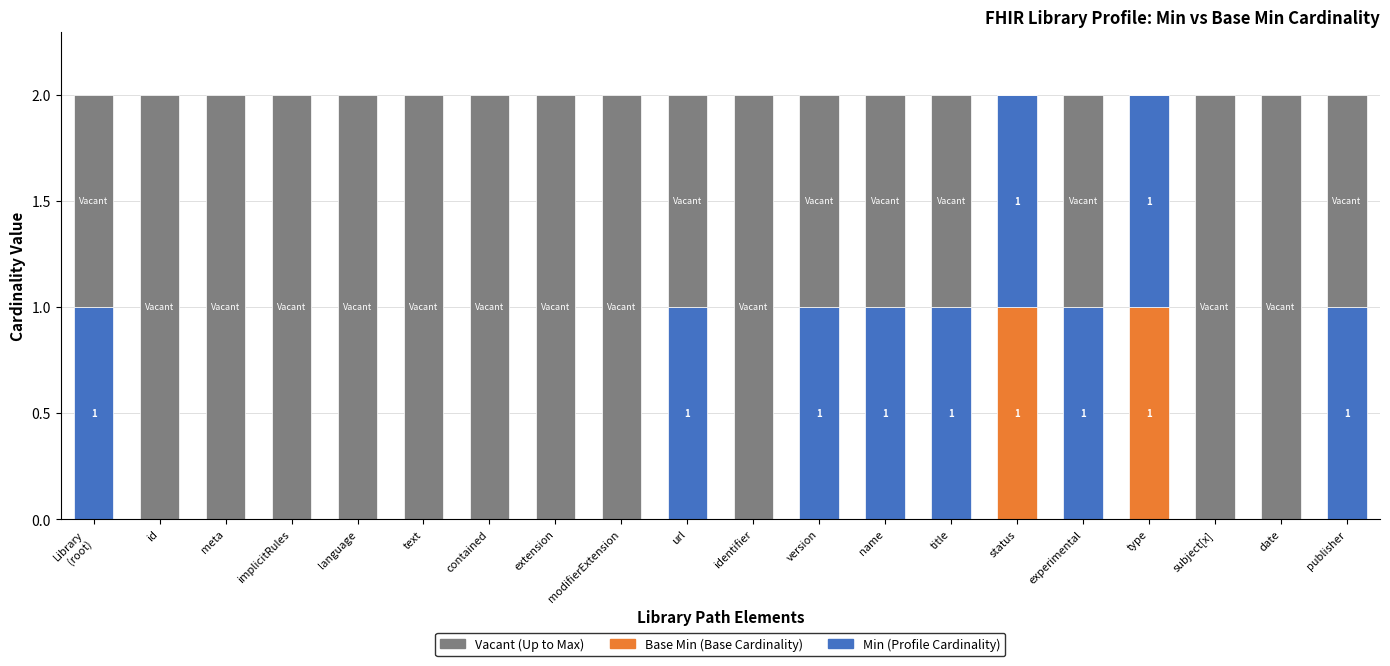

Are the bars grouped side by side (vs. stacked)?

No